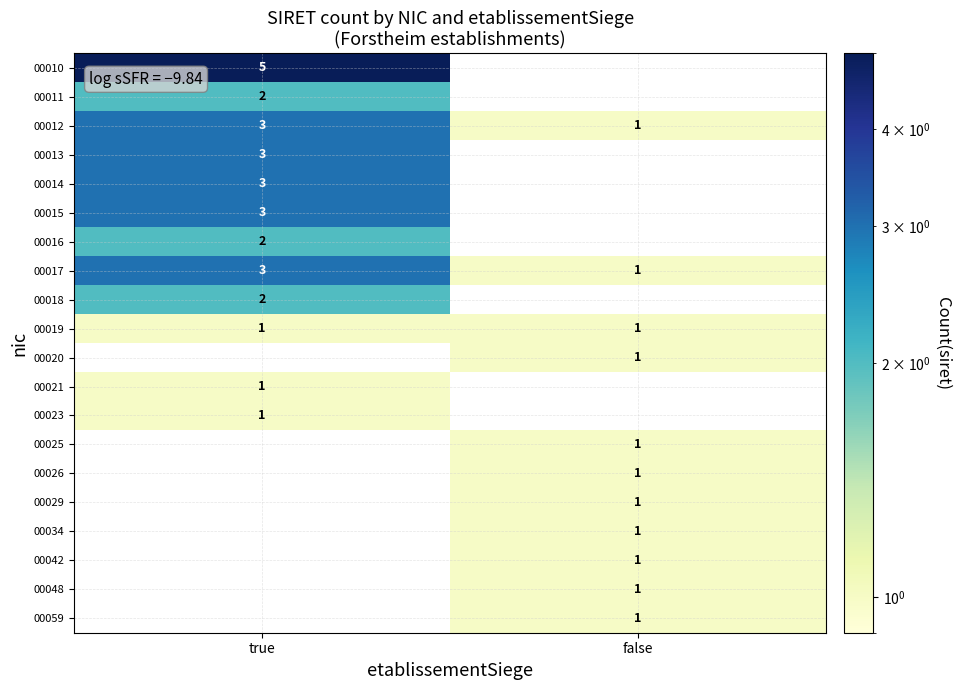

Is the value of 00012 at true greater than the value of 00011 at true?

Yes